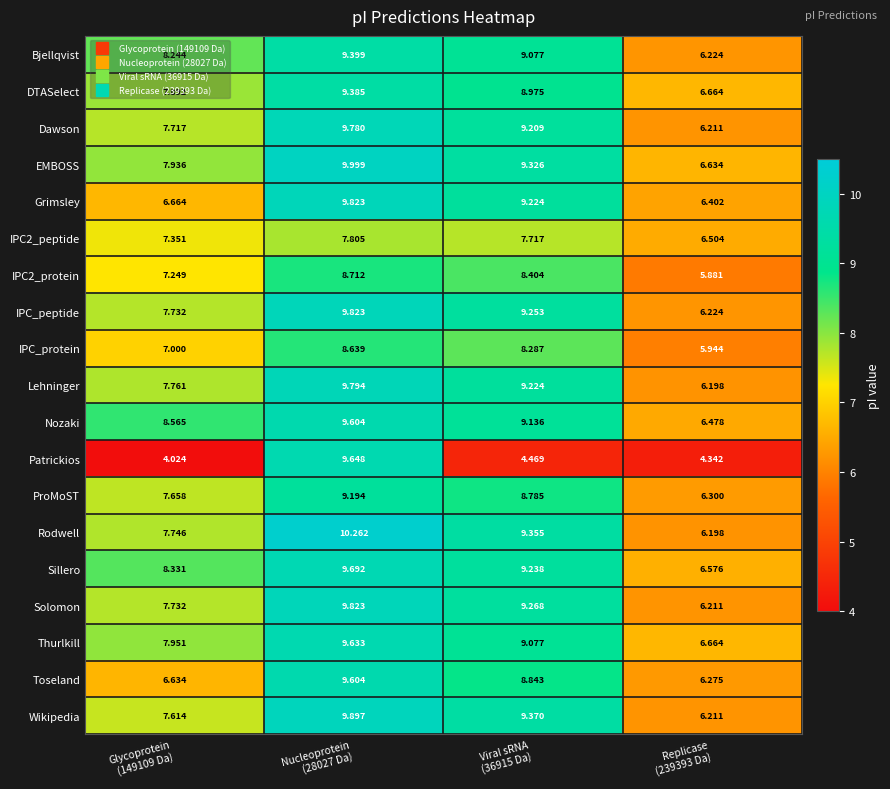

Which series has the widest spread of values?

Patrickios